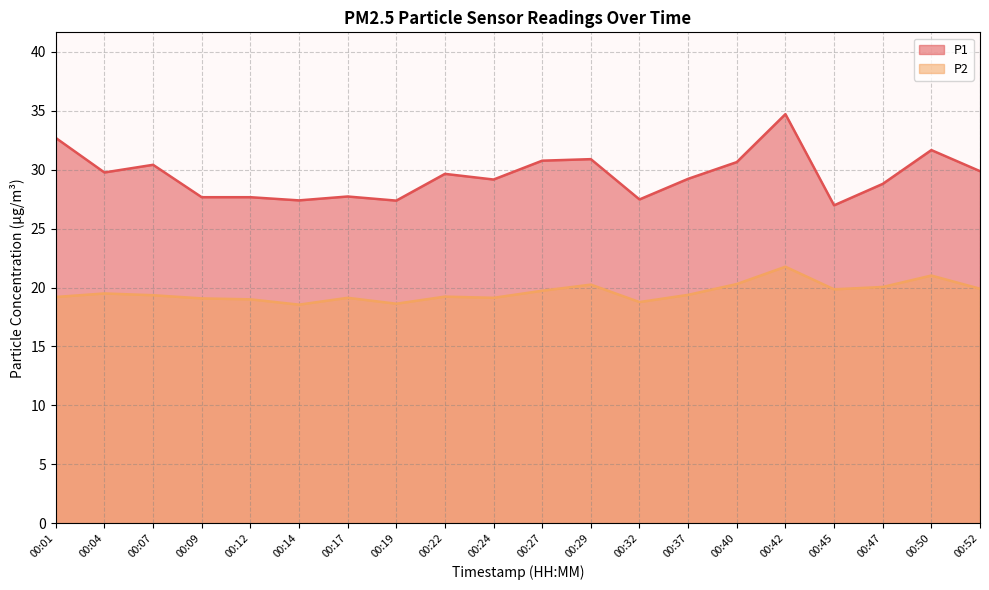

What is the sum of all P1 values?

590.6